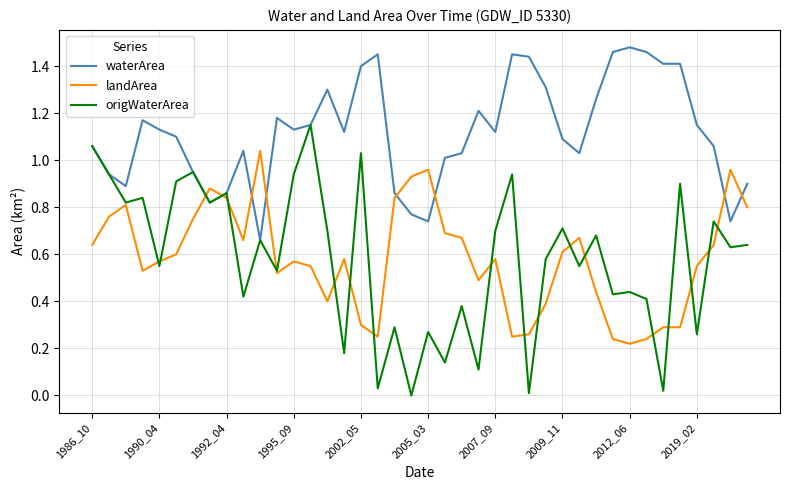

What is the sum of all origWaterArea values?

23.2